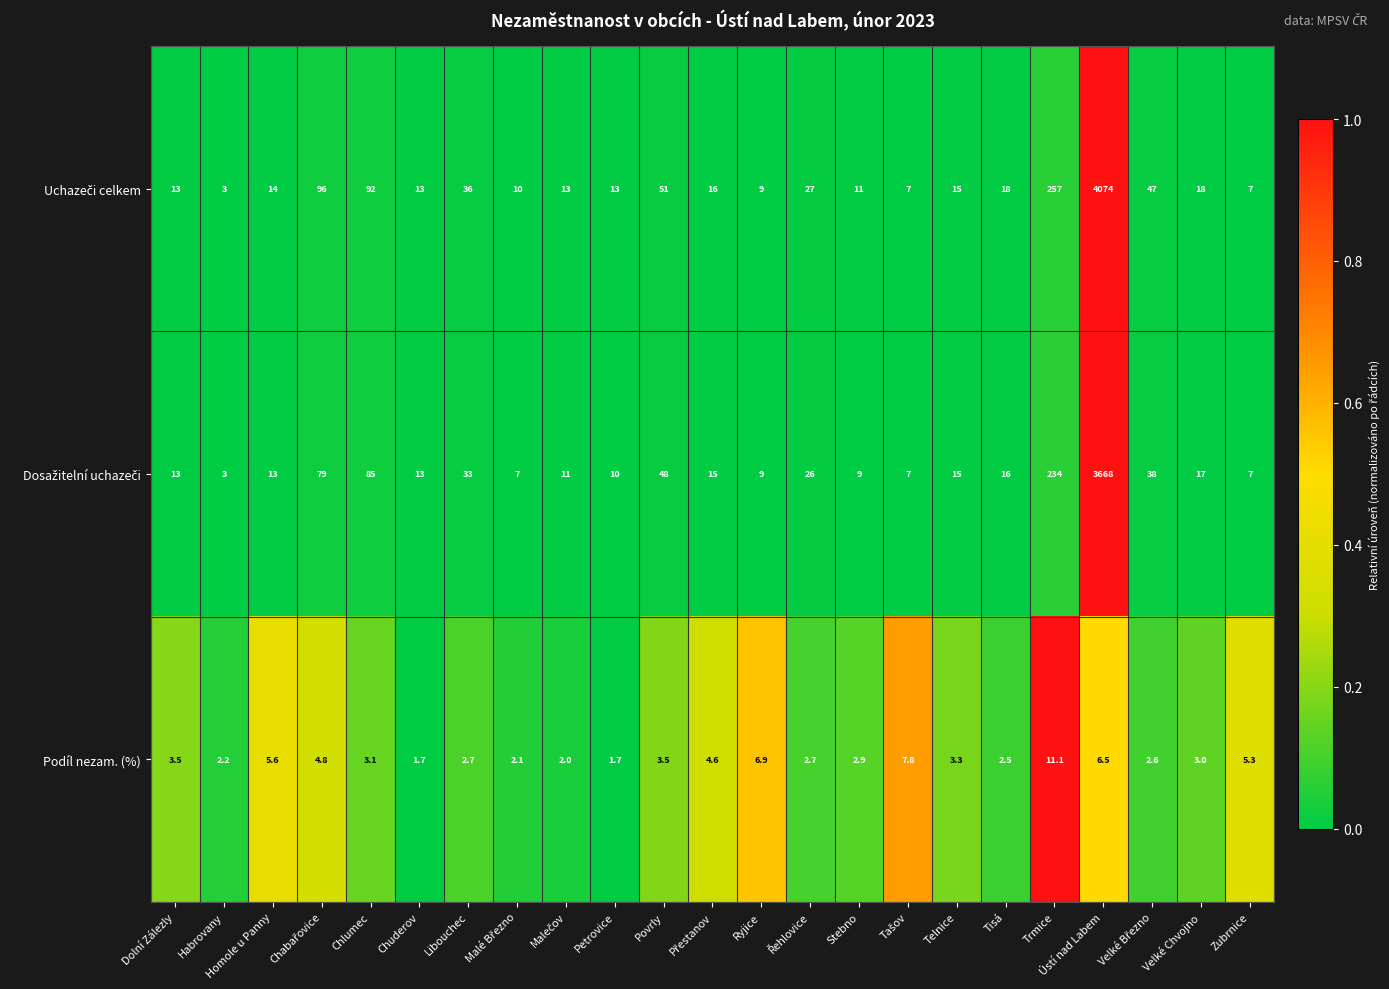

What is the difference between the highest and lowest values at Zubrnice?

1.7